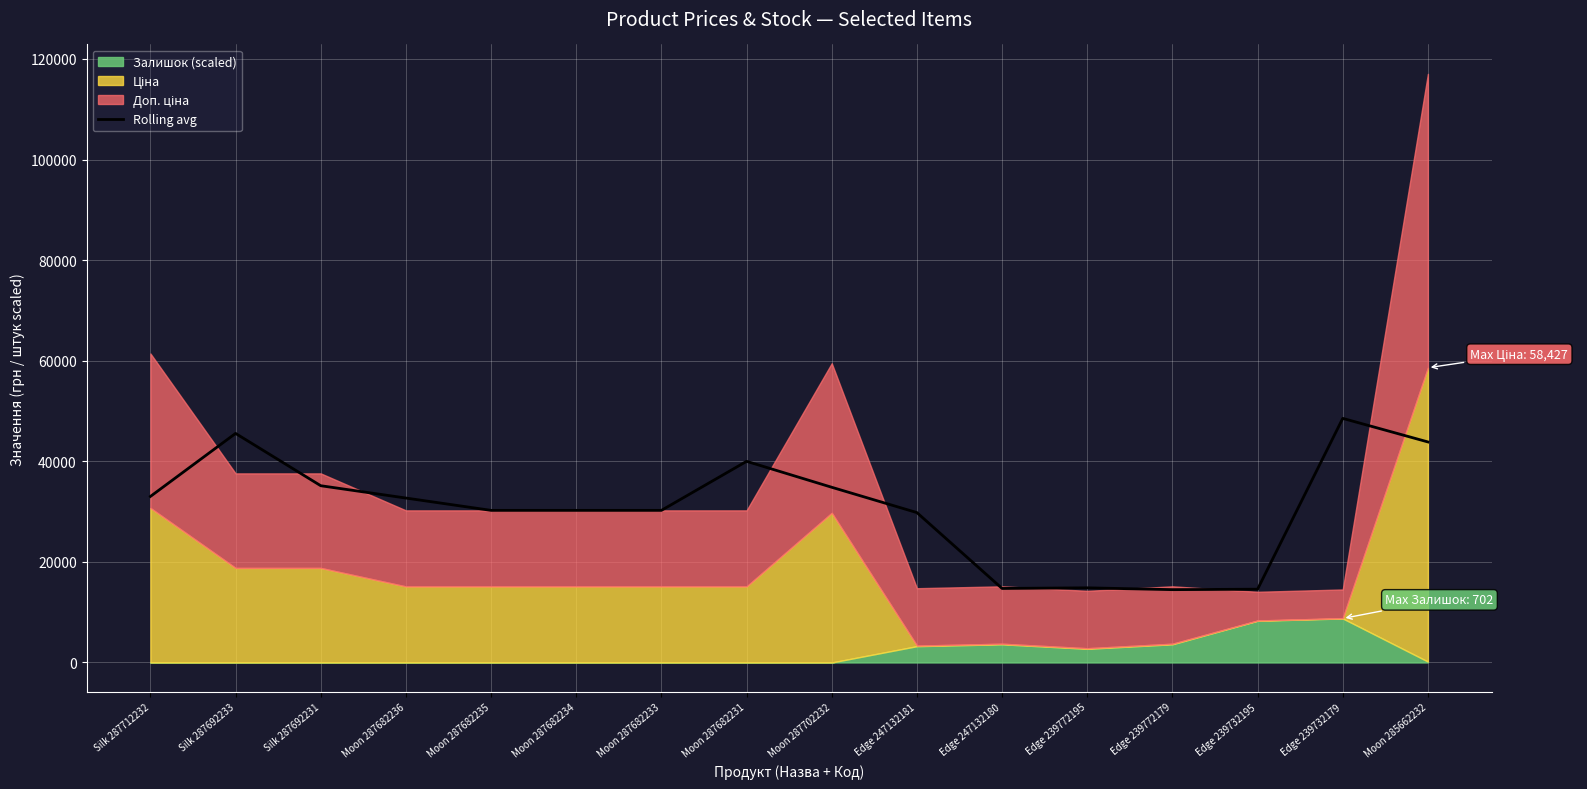

Where is the data nearest to the value 31504?

Moon 287682236